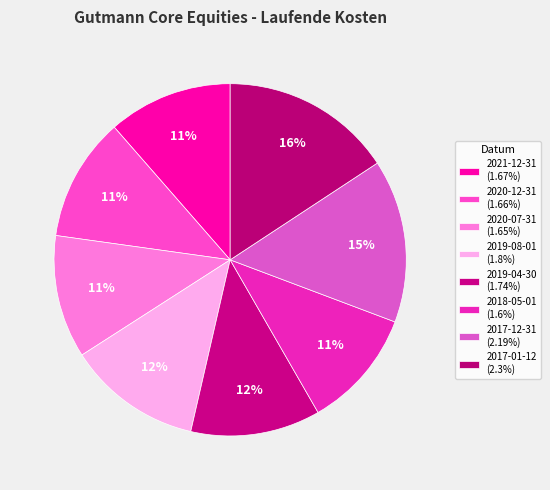

How many slices are in this pie chart?

8